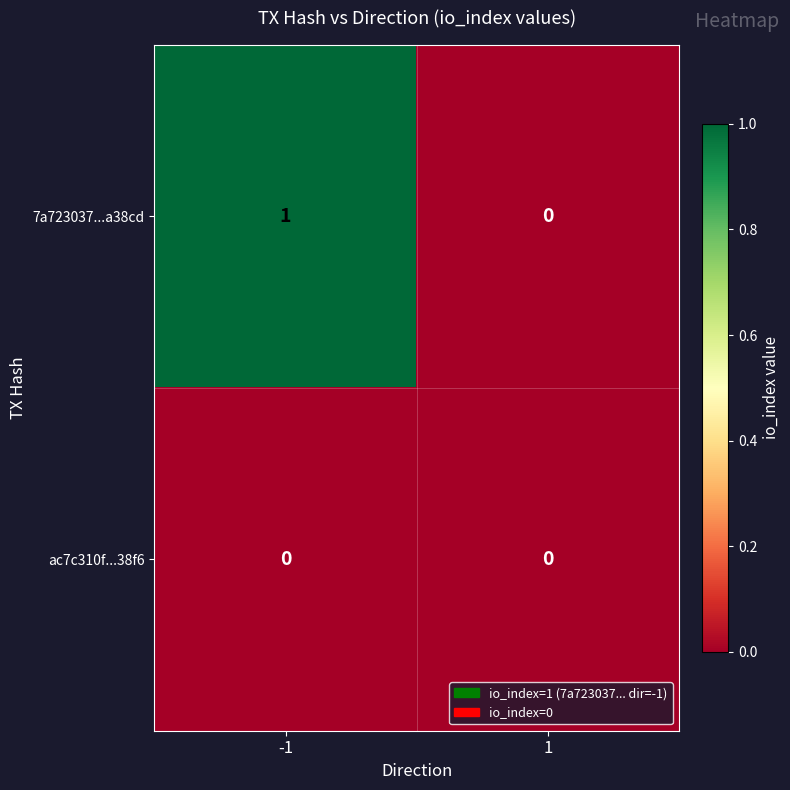

How many series are shown in this chart?

2